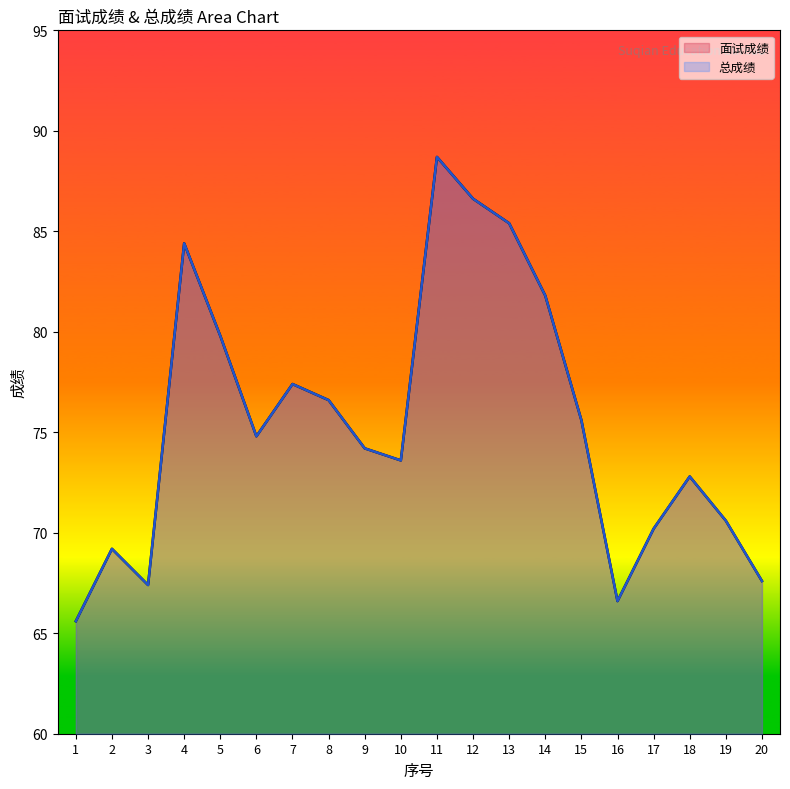

True or false: 总成绩 has more than 0 points higher than both neighbors.

True